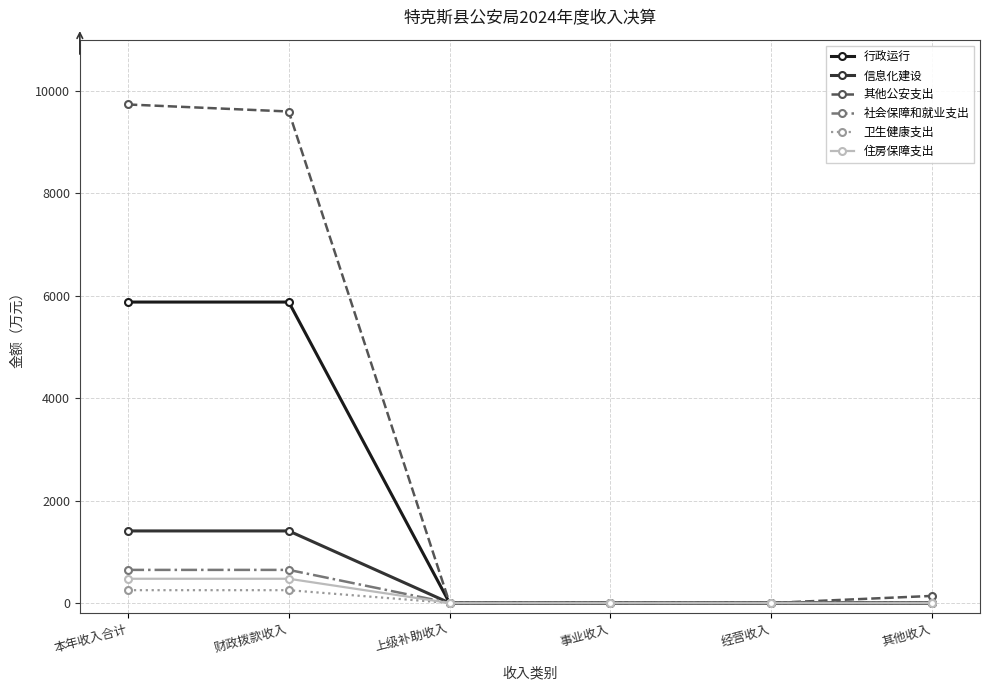

What is the label of the 6th point from the right?

本年收入合计